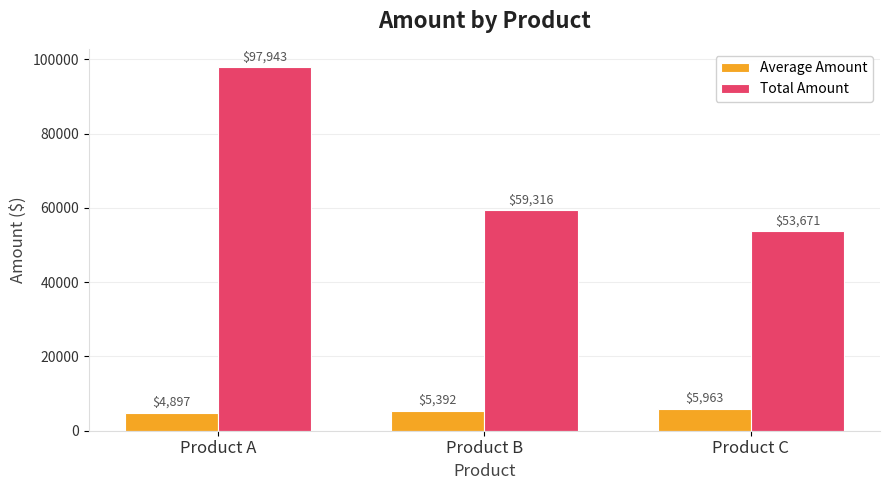

Between Product A and Product B, which series saw the biggest shift?

Total Amount